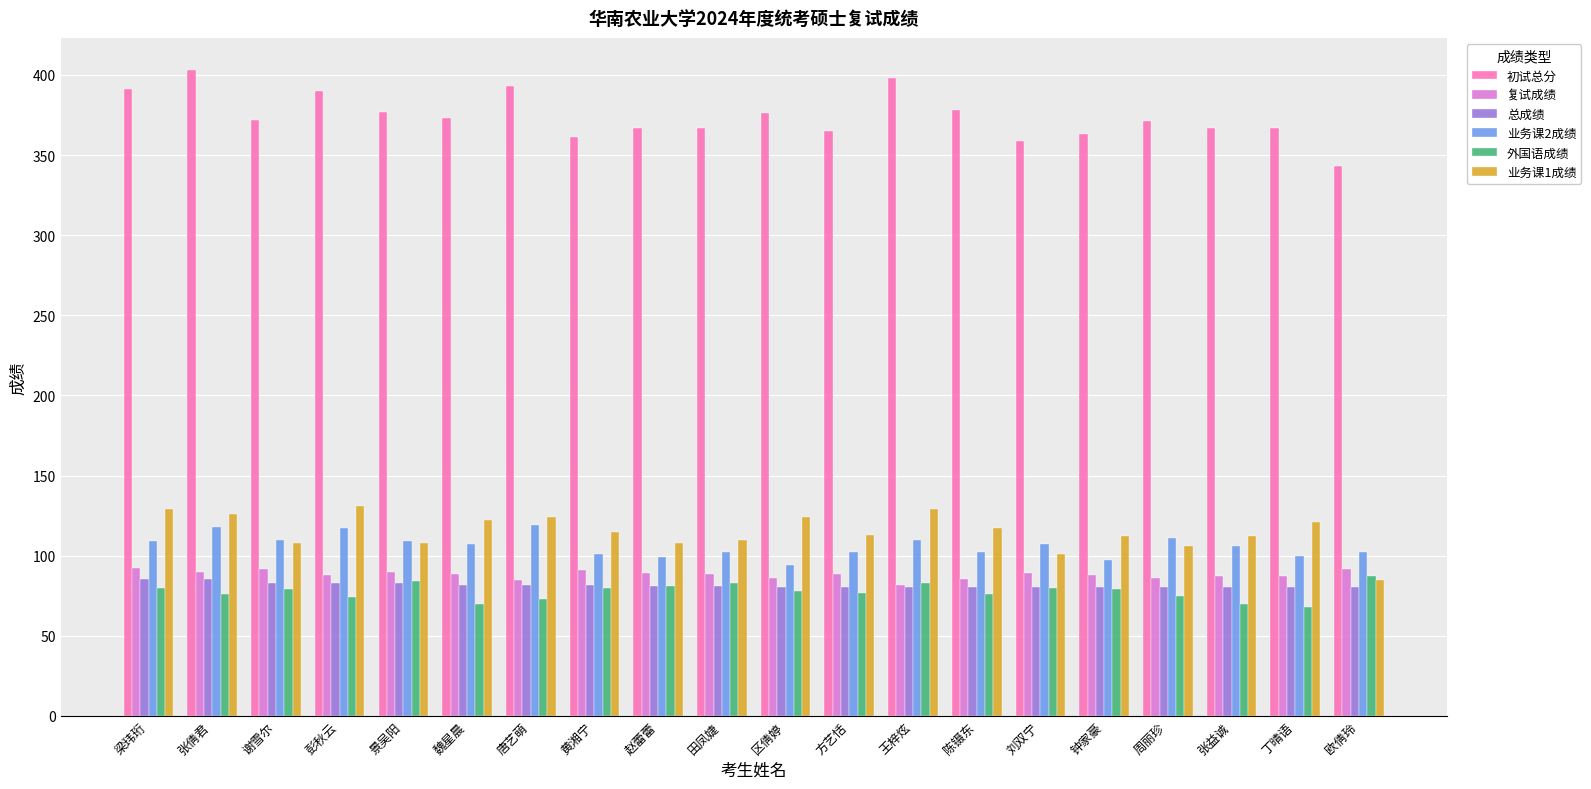

How many distinct data groups are displayed?

6